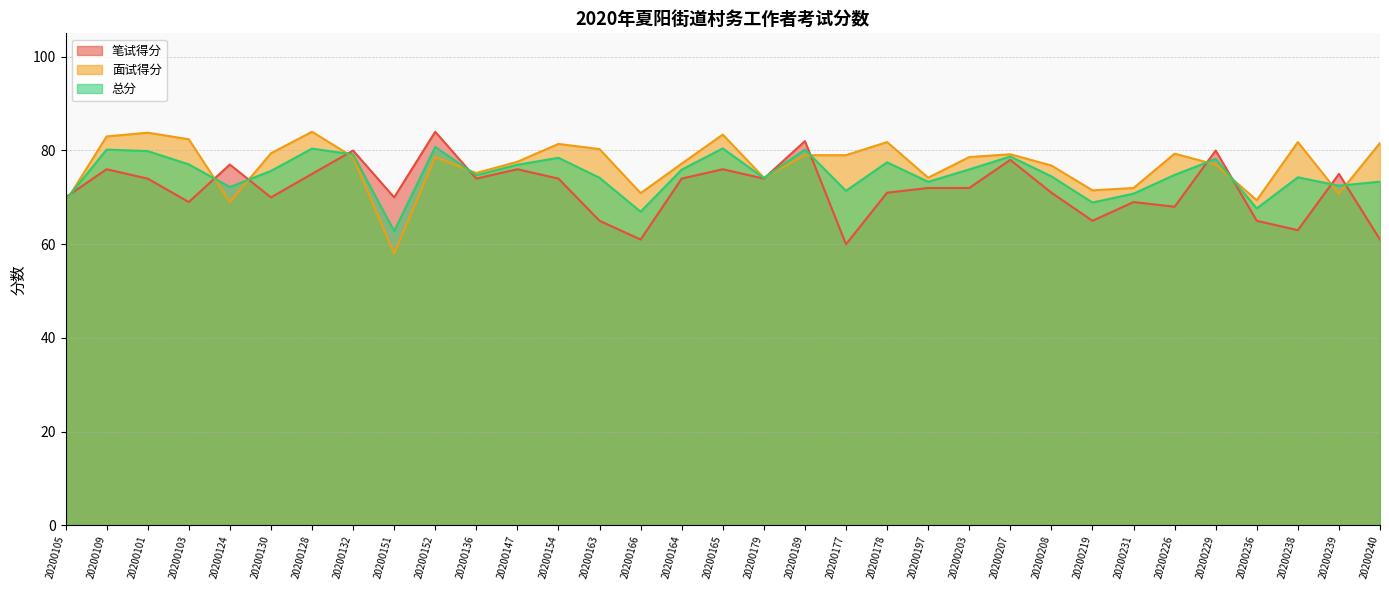

How many interior local peaks does the 面试得分 series have?

9